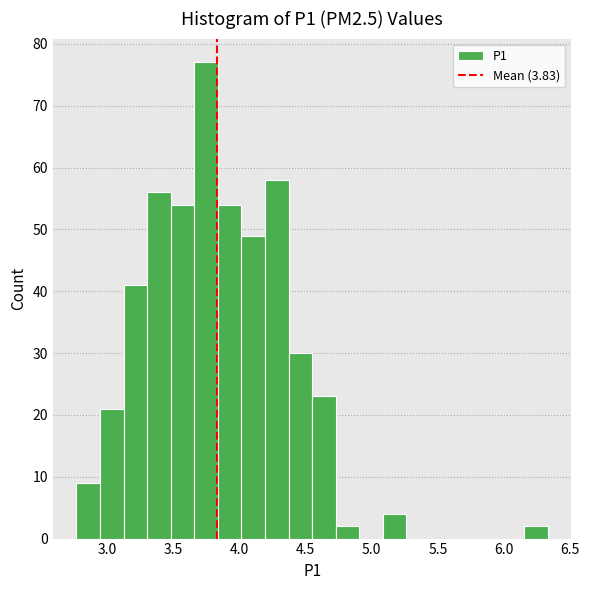

Read against the x-axis, roughly where is the centre of the tallest bar?

3.75